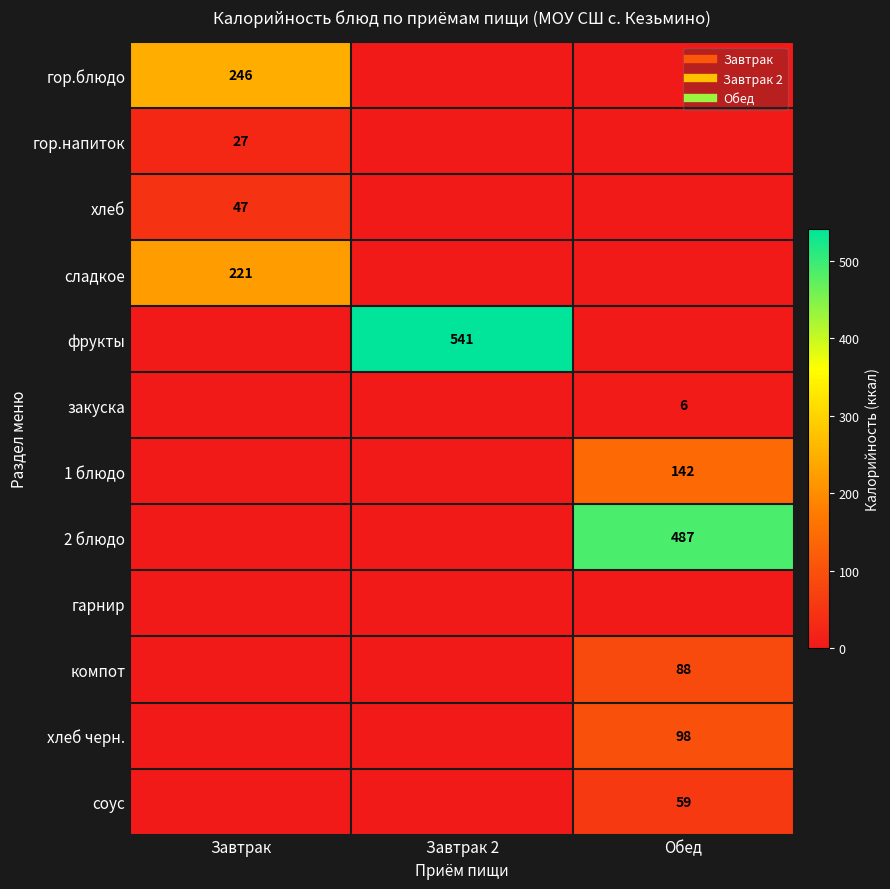

The сладкое series shows 0.0 at Обед. True or false?

True